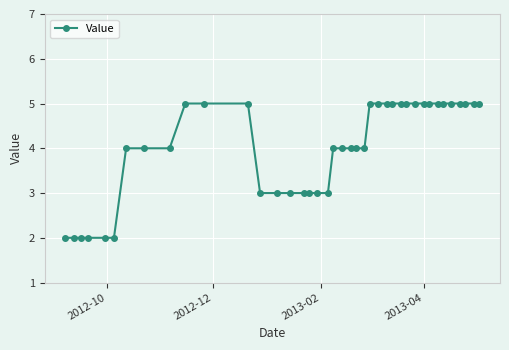

Reading left to right, list all the values displayed in this chart.

2	2	2	2	2	2	4	4	4	5	5	5	3	3	3	3	3	3	3	4	4	4	4	4	5	5	5	5	5	5	5	5	5	5	5	5	5	5	5	5